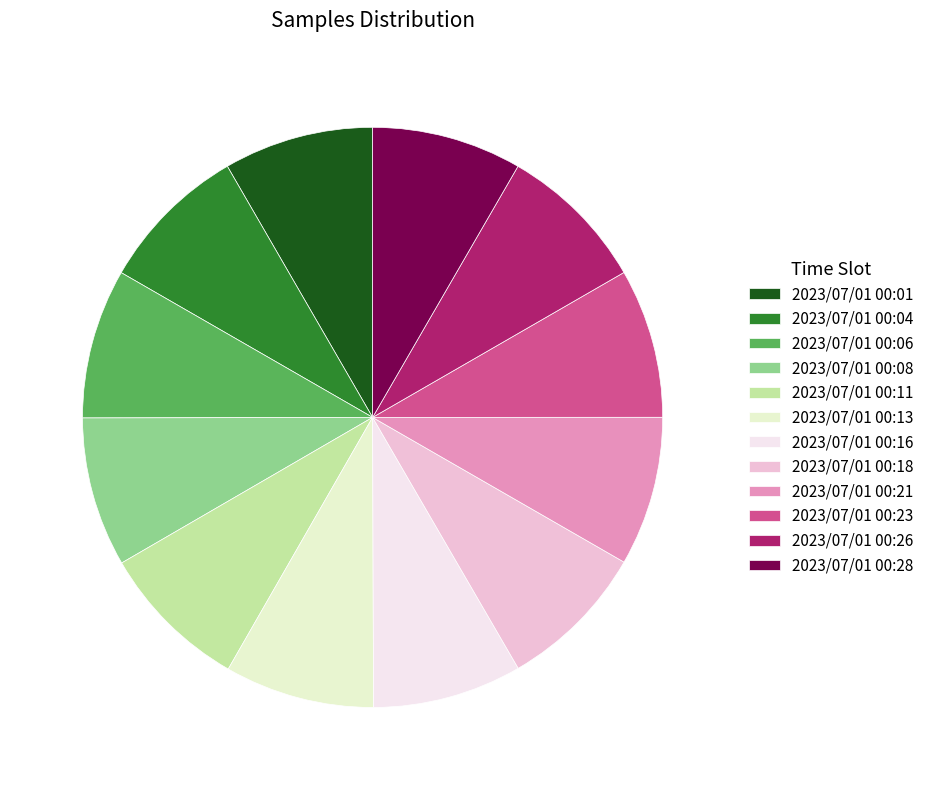

Count the number of slices in the pie.

12